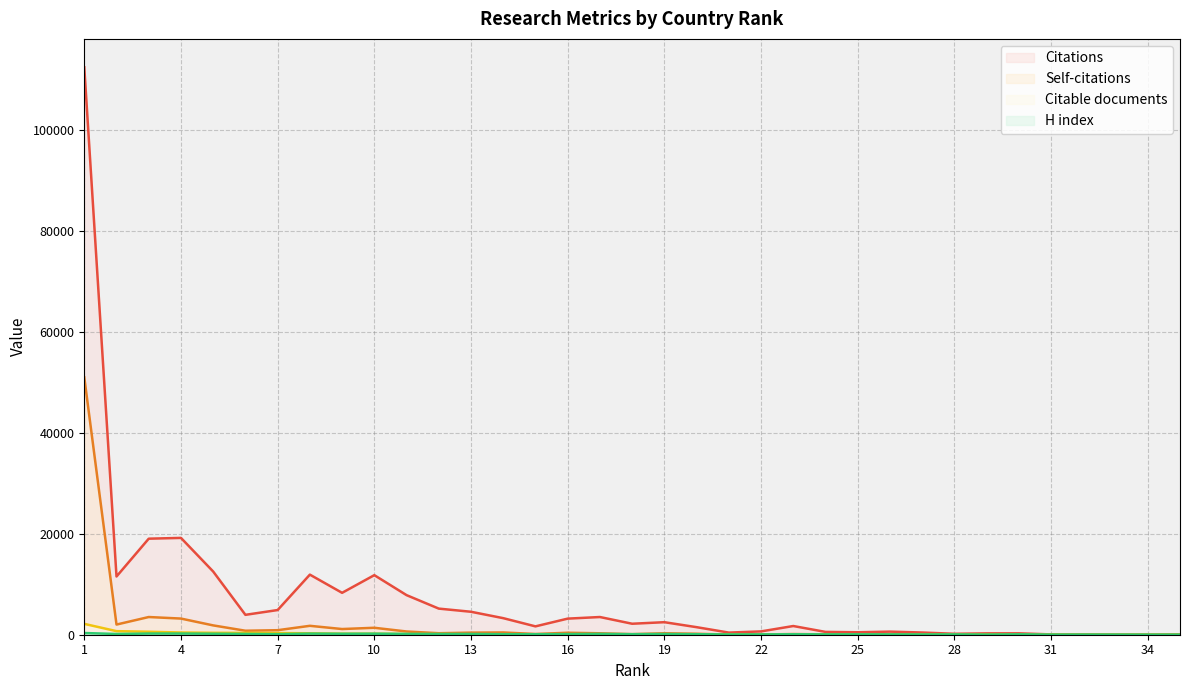

After their last crossing, which series has the higher values: Citable documents or H index?

H index